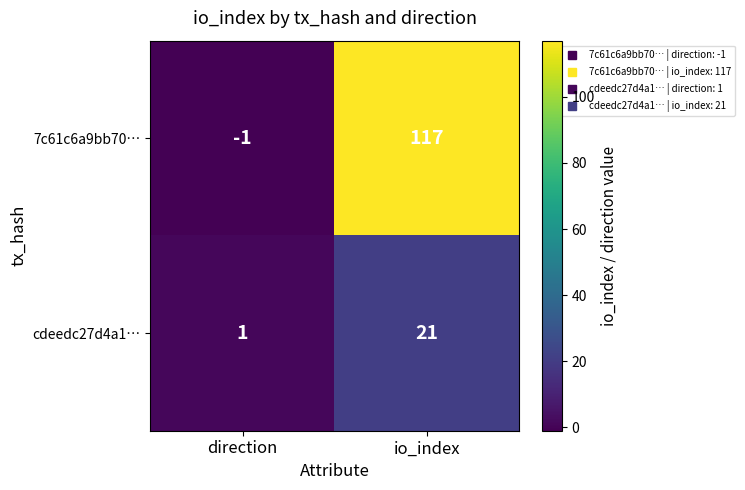

What is the total value across all series at io_index?

138